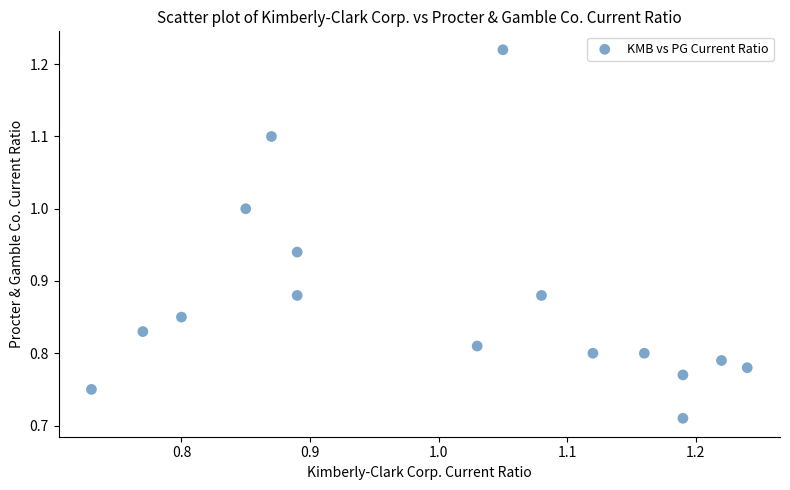

What is the range of Y values (max minus min)?

0.5